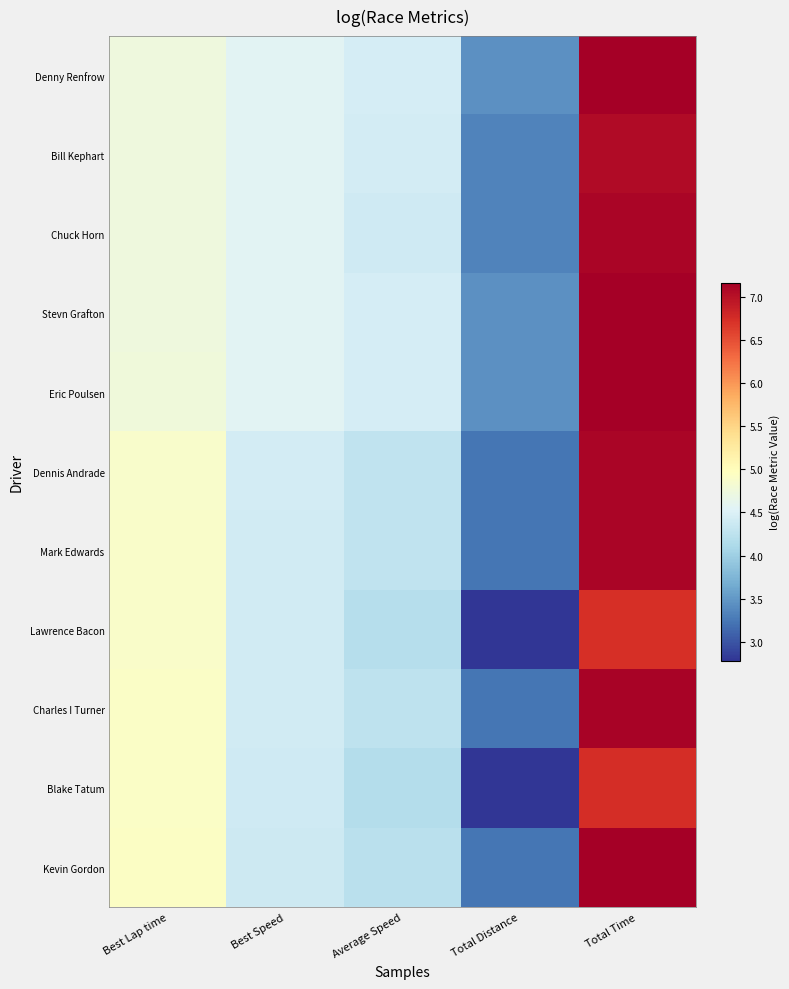

What is the maximum value shown in the chart?

7.2